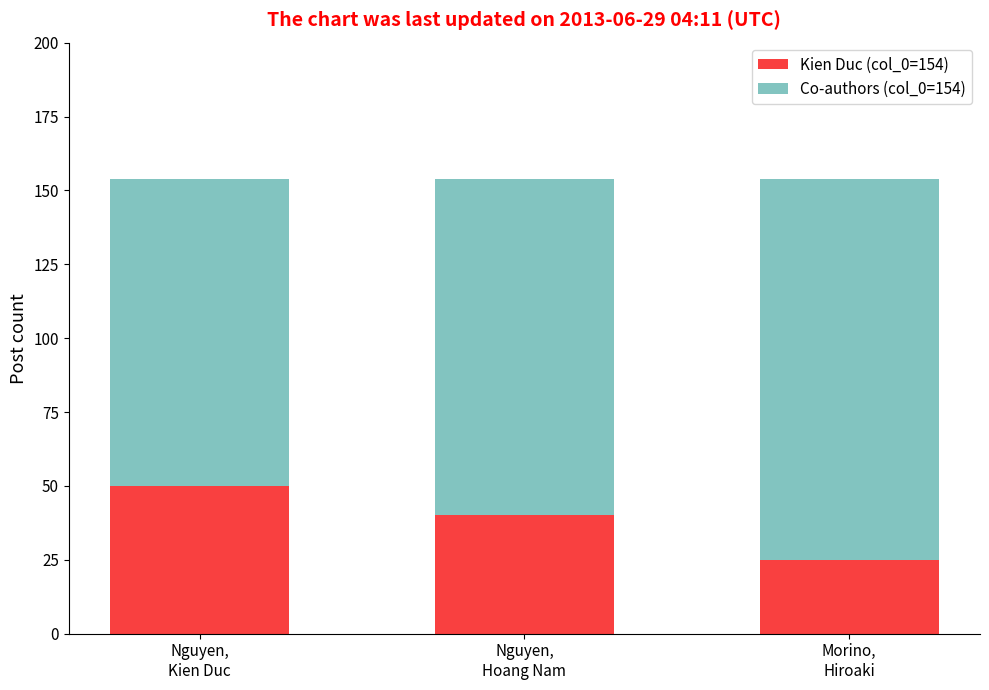

What is the highest value of the Kien Duc (col_0=154) series?

50